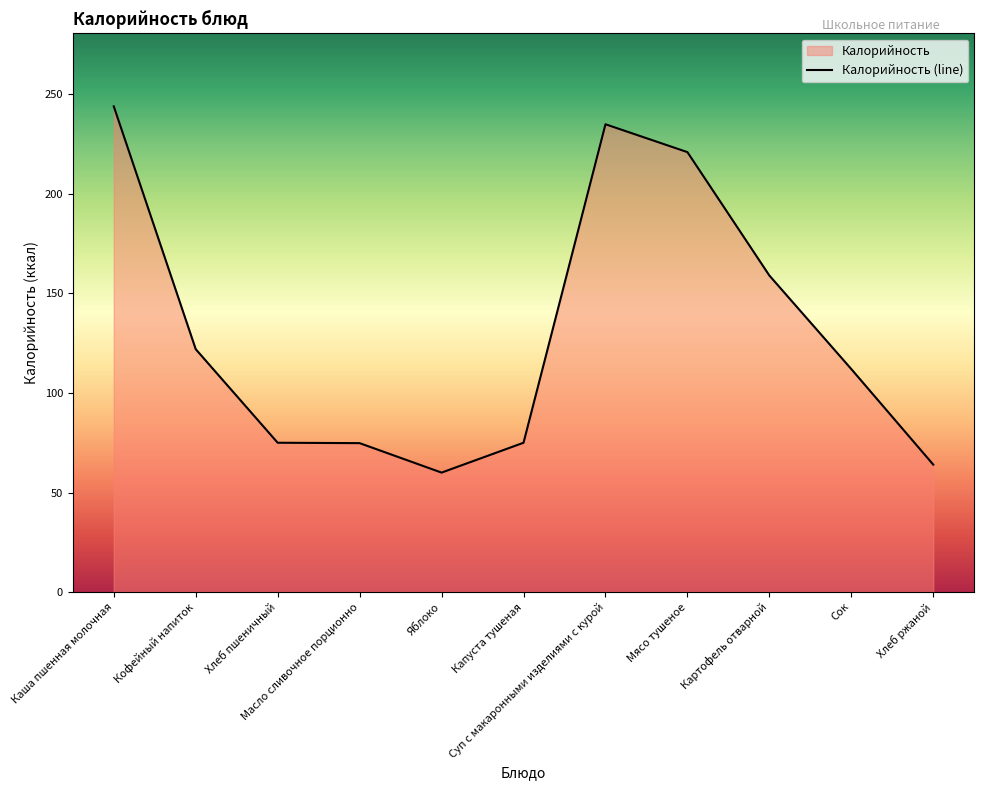

What is the greatest value displayed?

244.0